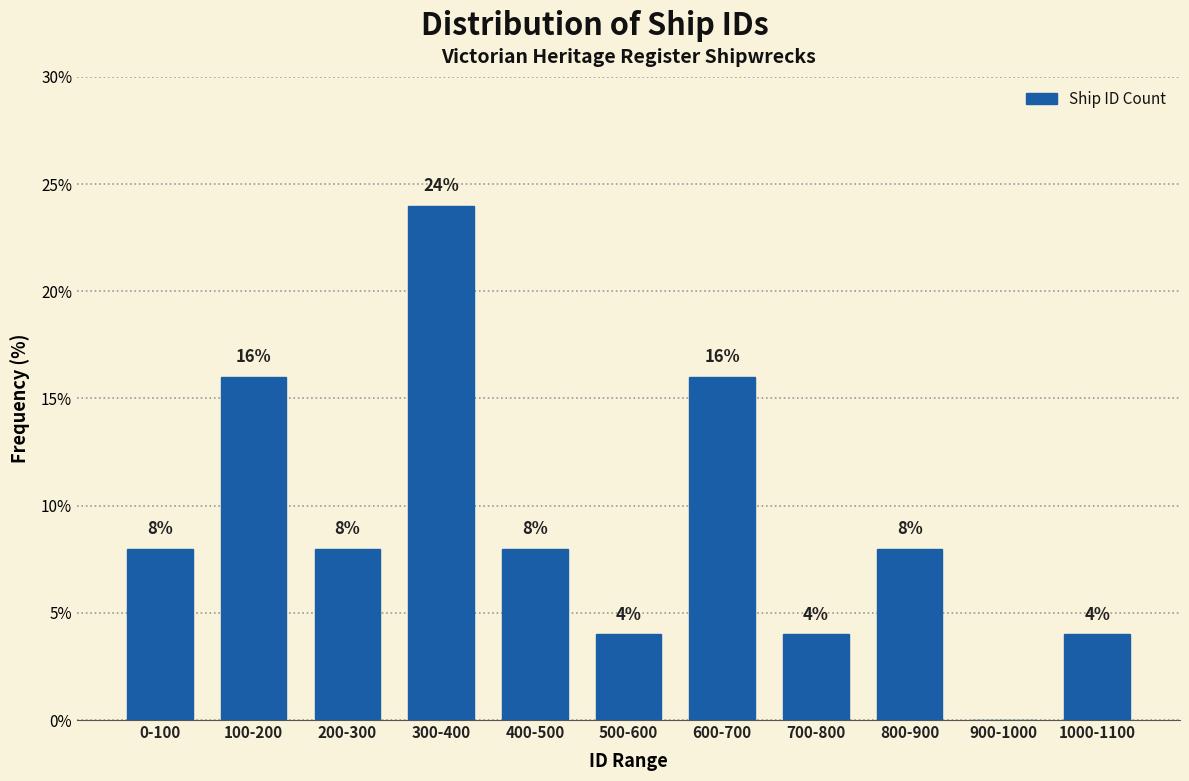

Reading left to right, list all the values displayed in this chart.

0-100=8	100-200=16	200-300=8	300-400=24	400-500=8	500-600=4	600-700=16	700-800=4	800-900=8	900-1000=0	1000-1100=4